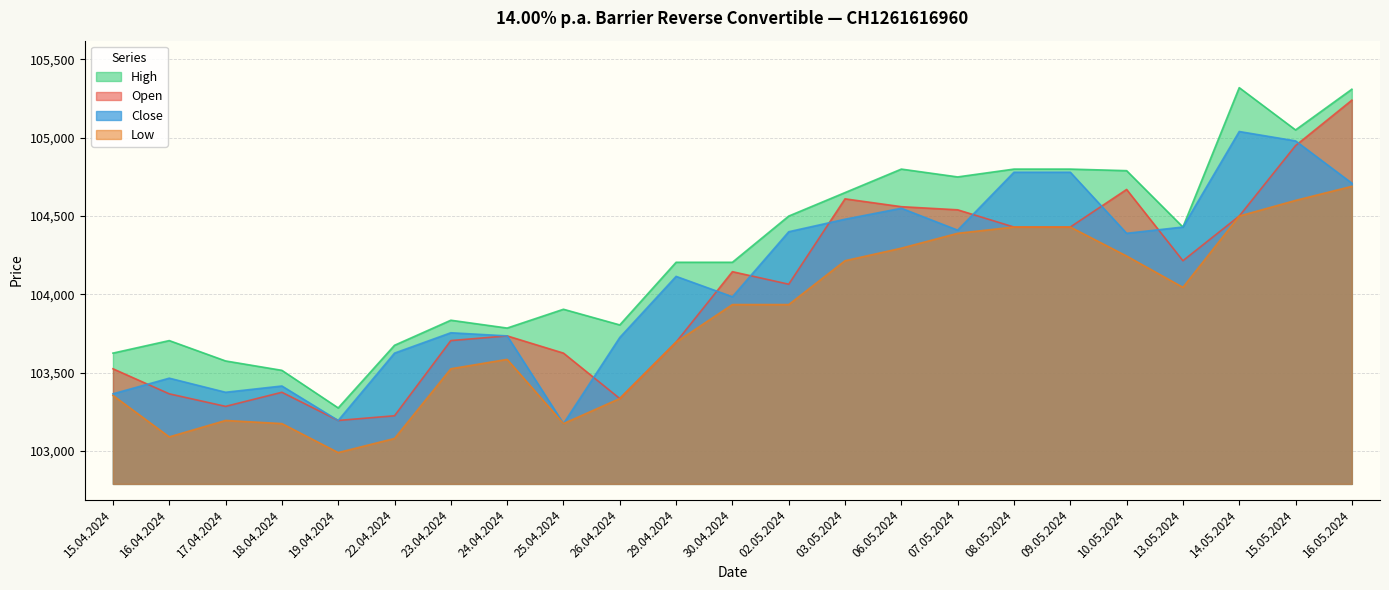

At 03.05.2024, list the series in order from largest to smallest.

High, Open, Close, Low